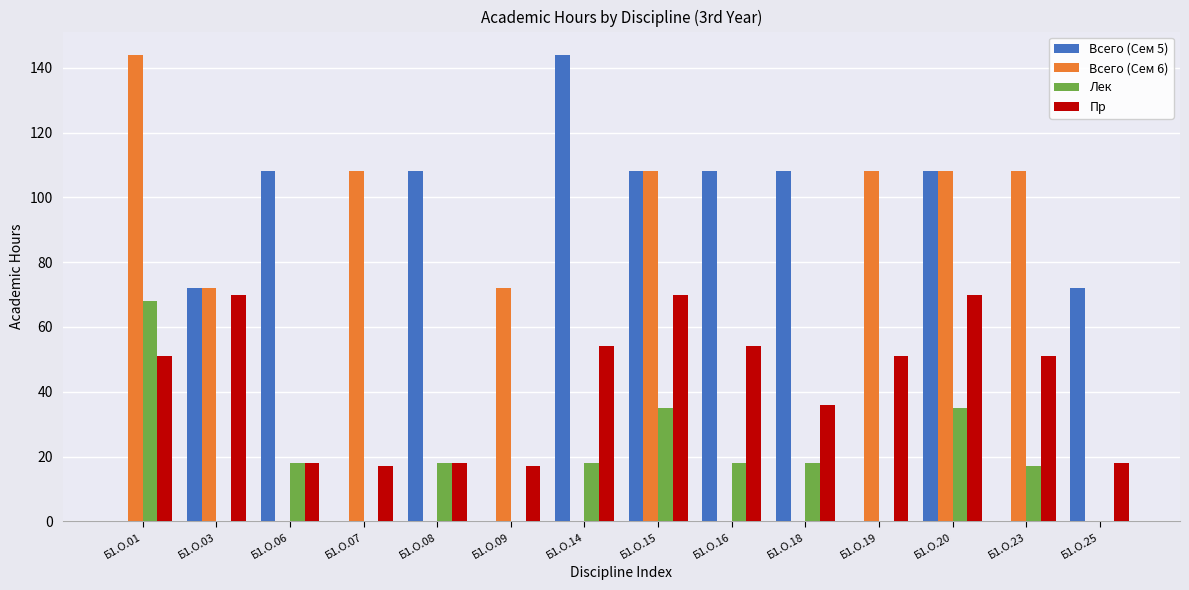

Are the bars horizontal?

No